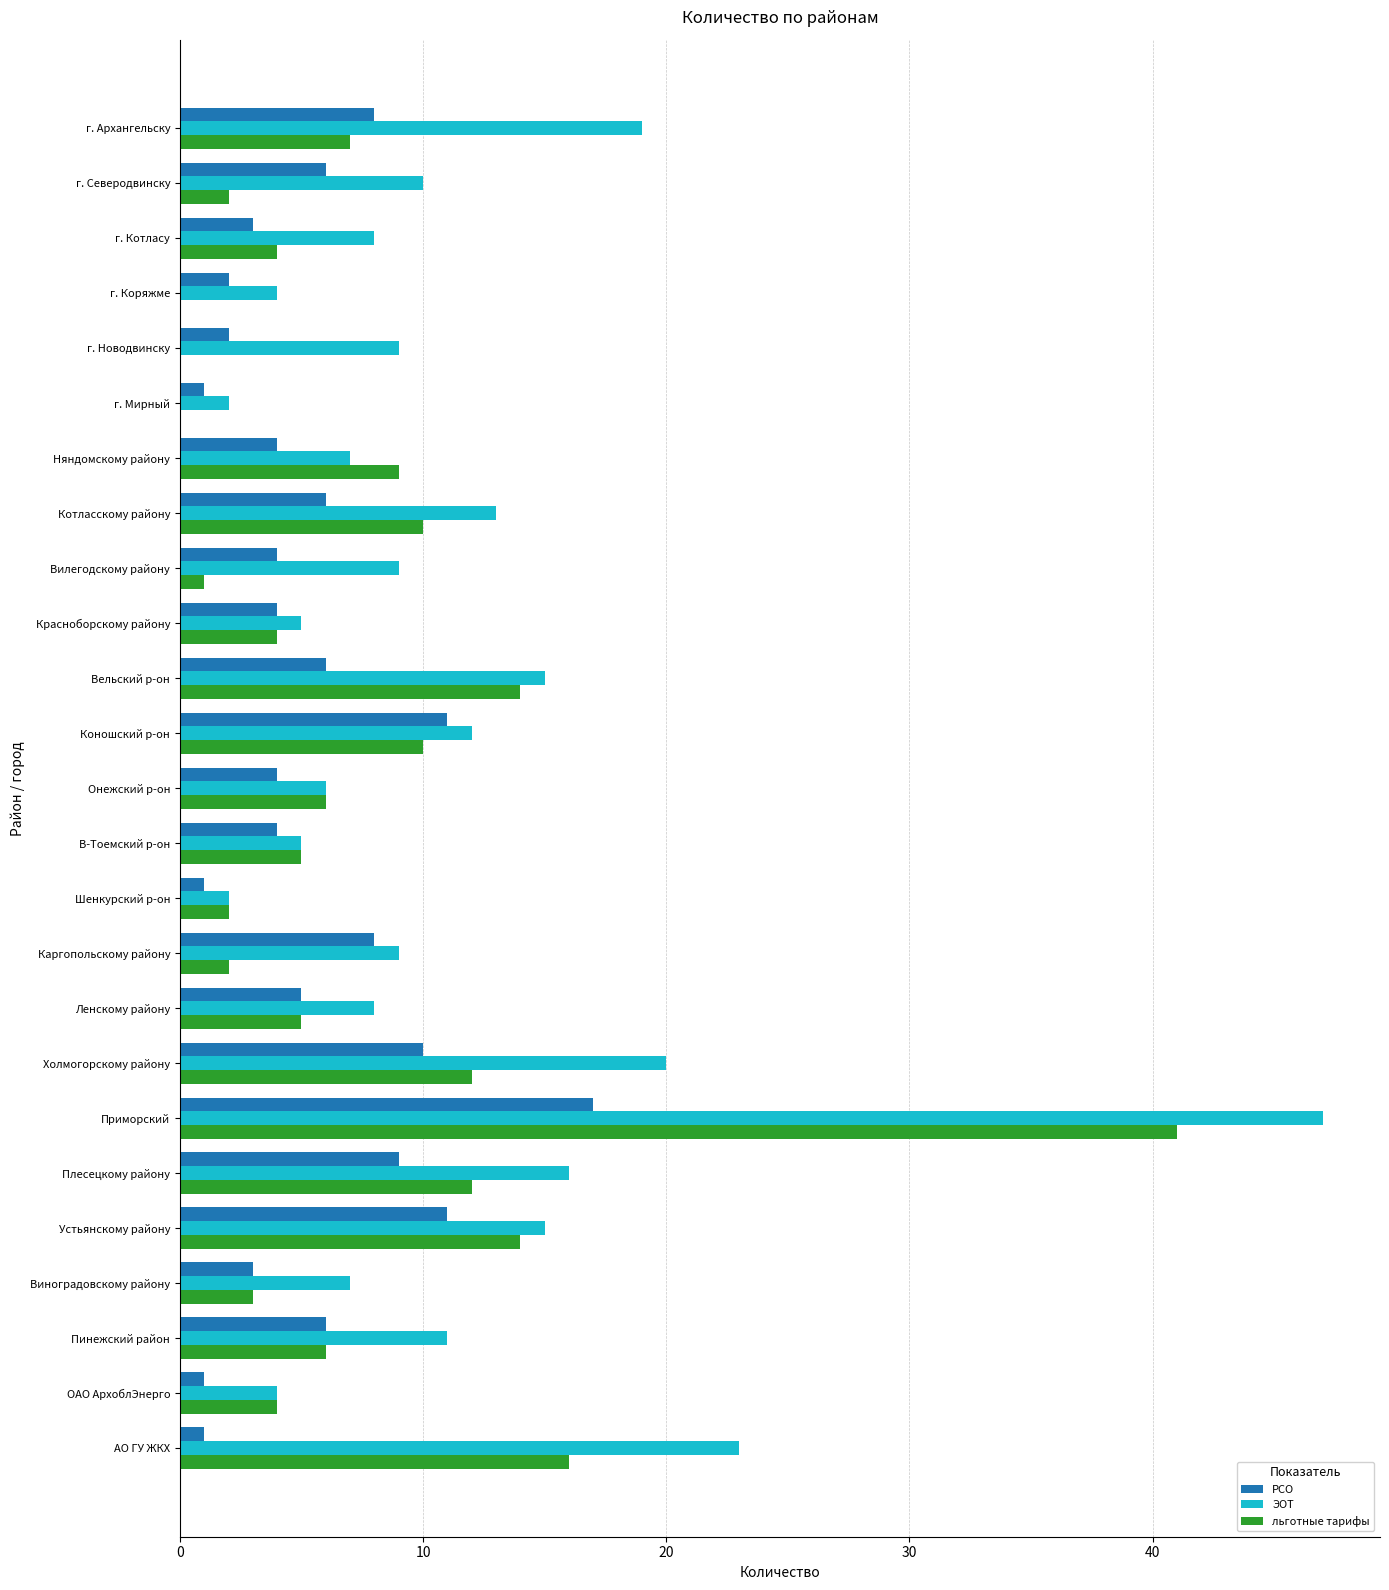

True or false: ЭОТ has a value of 4 at г. Коряжме.

True